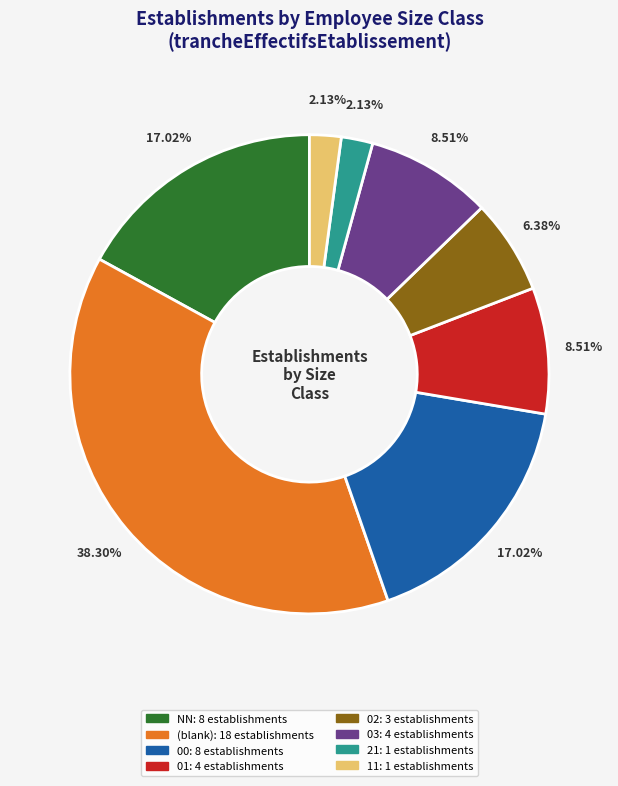

Is there a majority slice in this chart?

No